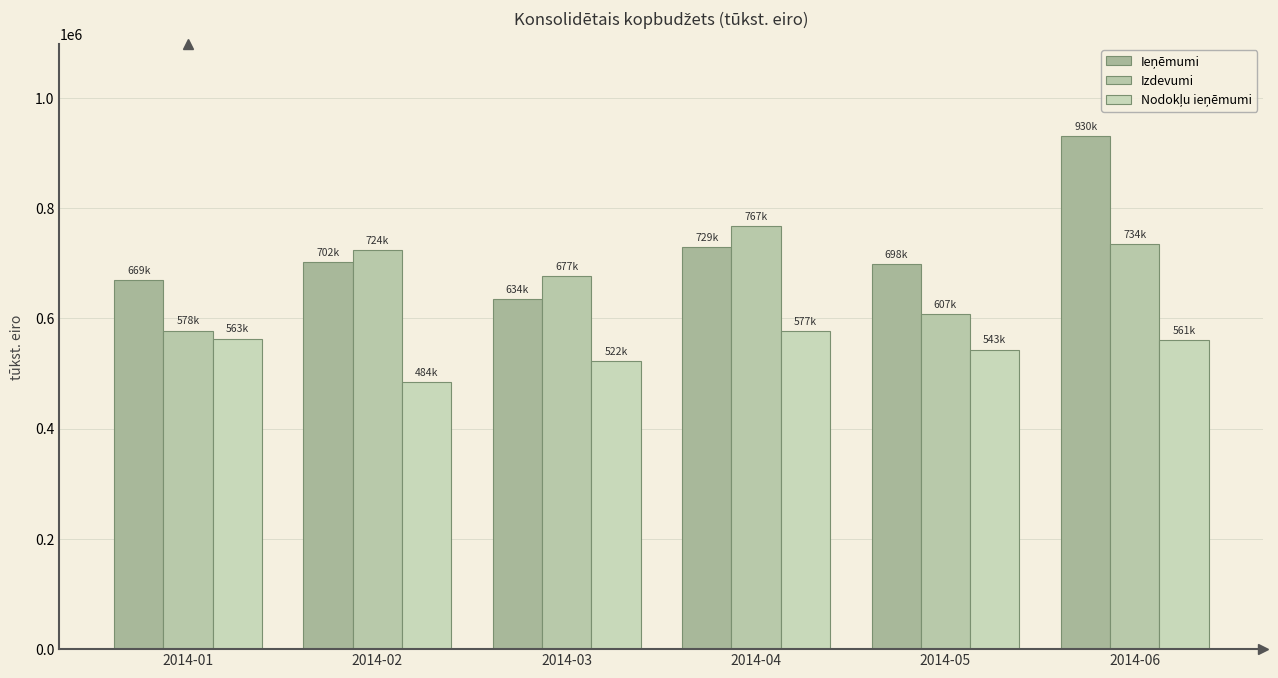

The value of Izdevumi at 2014-06 is 1286215.1. True or false?

False